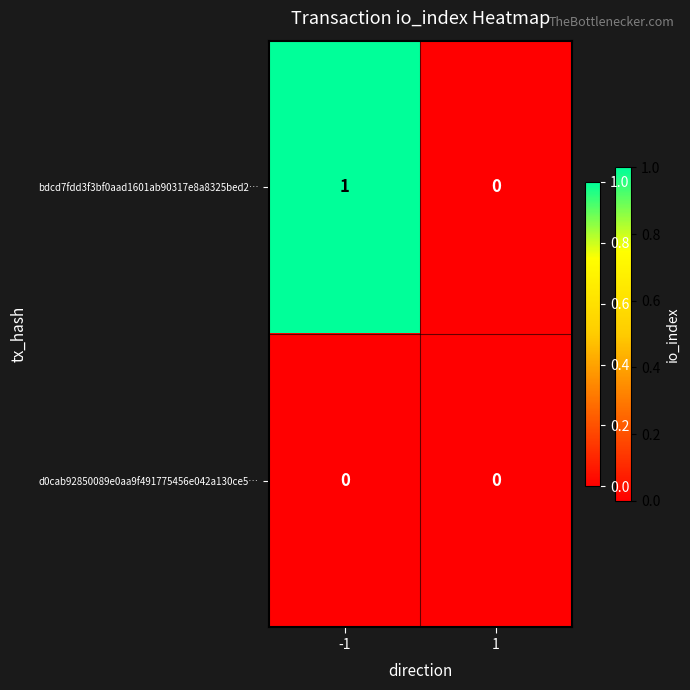

Is it true that bdcd7fdd3f3bf0aad1601ab90317e8a8325bed2… equals -1 at 1?

False